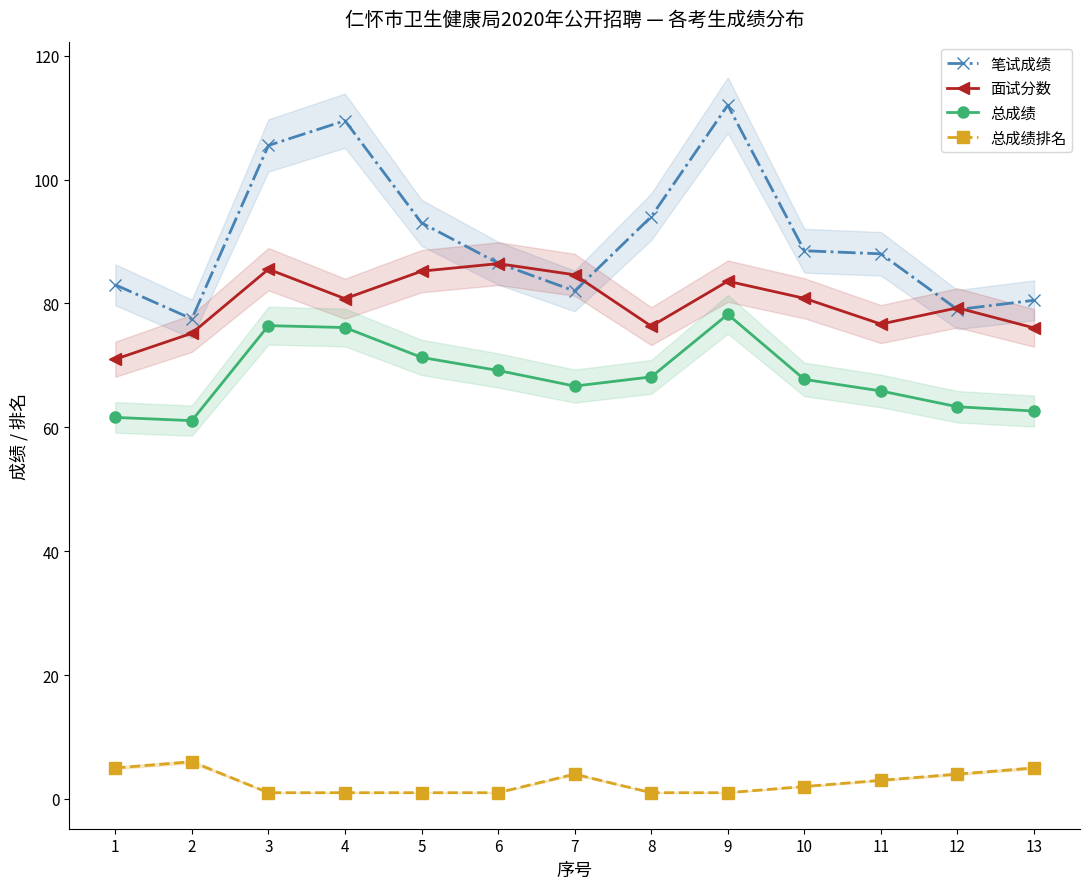

Is it true that 总成绩 equals 76.1 at 4?

True